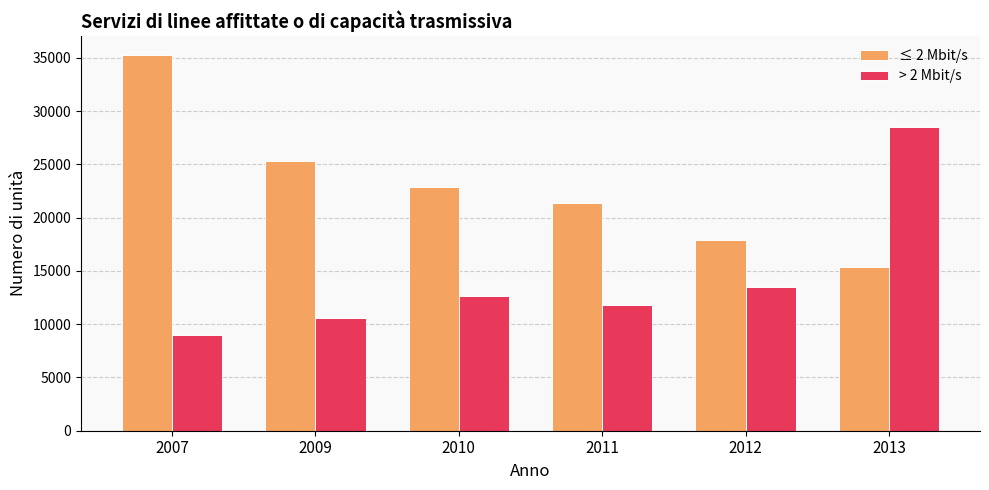

Reading left to right, list all the values displayed in this chart.

≤ 2 Mbit/s: 35289	25292	22895	21383	17903	15351
> 2 Mbit/s: 8986	10622	12605	11847	13512	28527